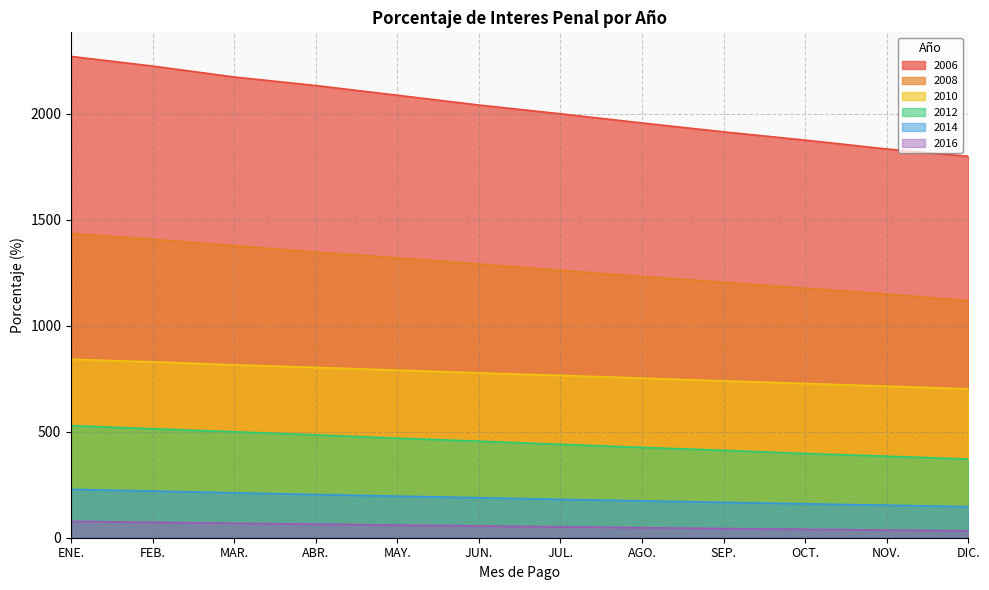

What are all the series names shown in the legend?

2006, 2008, 2010, 2012, 2014, 2016